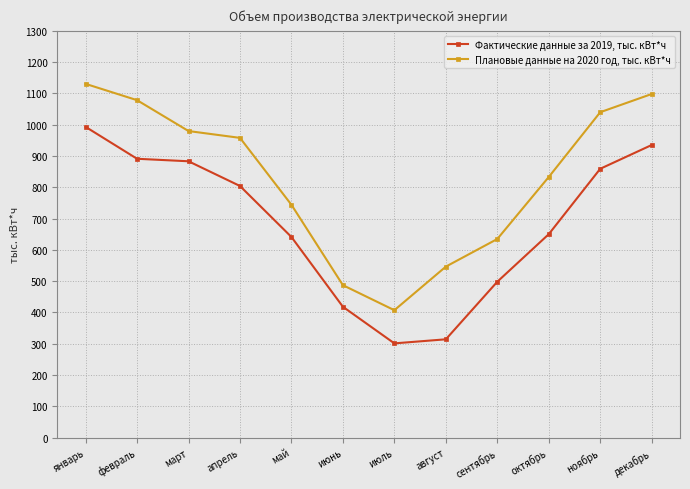

Read the Фактические данные за 2019, тыс. кВт*ч value at октябрь.

650.0